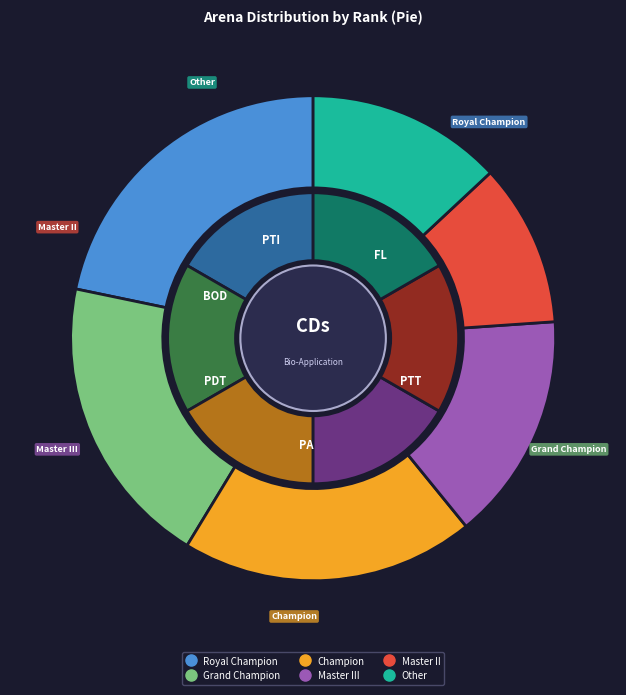

Is the sum of Royal Champion and Champion greater than half?

No